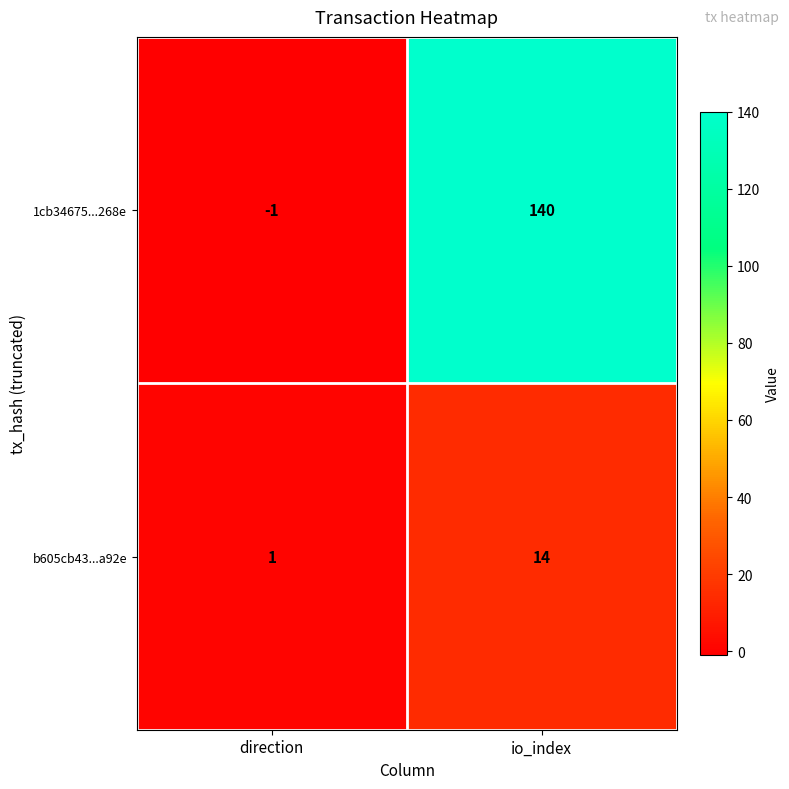

Reading left to right, what are all the values shown in this chart?

1cb34675...268e: -1	140
b605cb43...a92e: 1	14